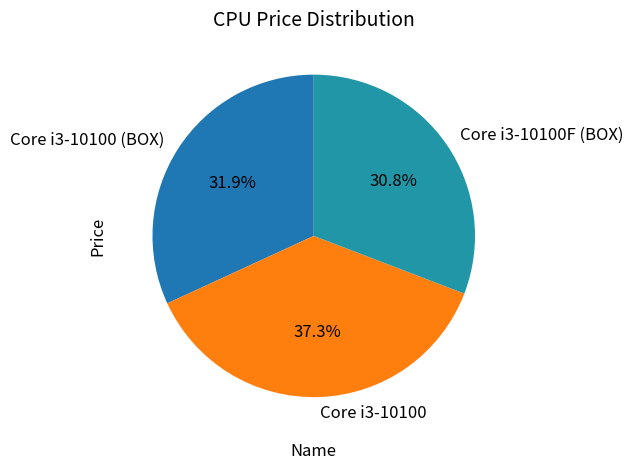

What is the ratio of the value at Core i3-10100 (BOX) to the value at Core i3-10100F (BOX)?

1.0